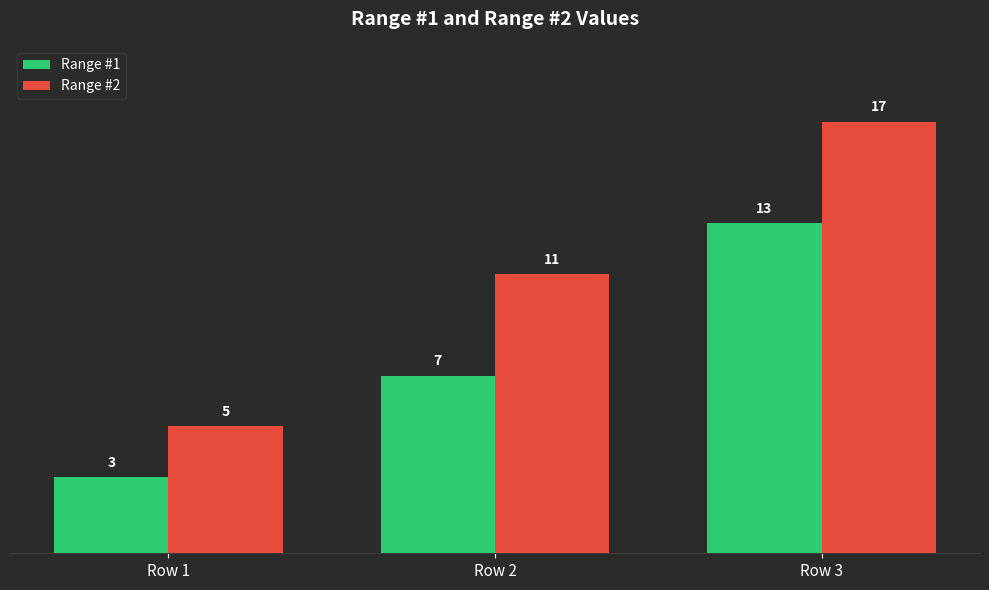

Which series has the largest total across all categories?

Range #2